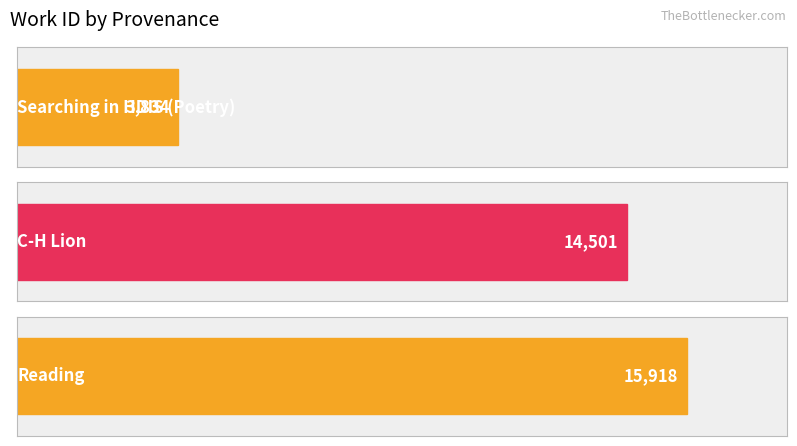

What is the value of the 1st bar from the left?

3834